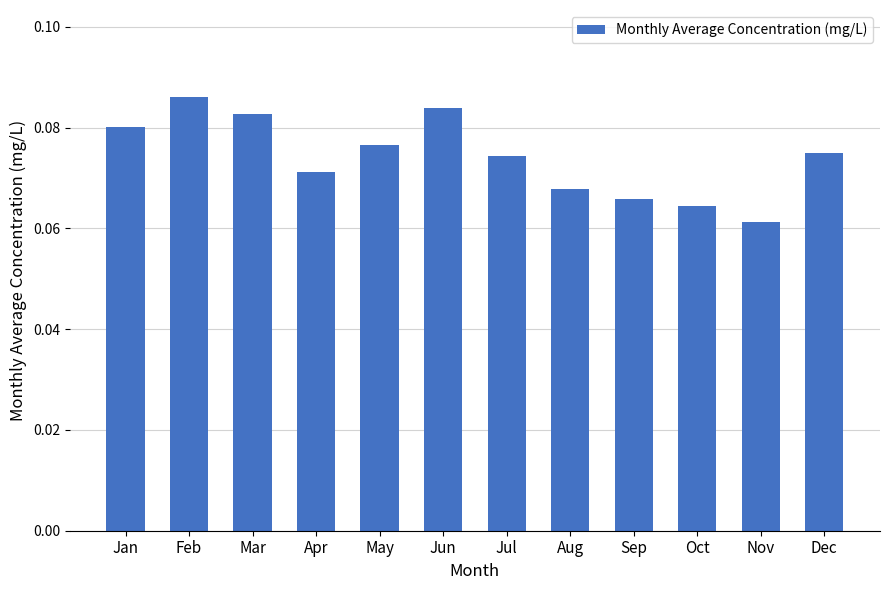

Which category has the highest value across all series?

Feb